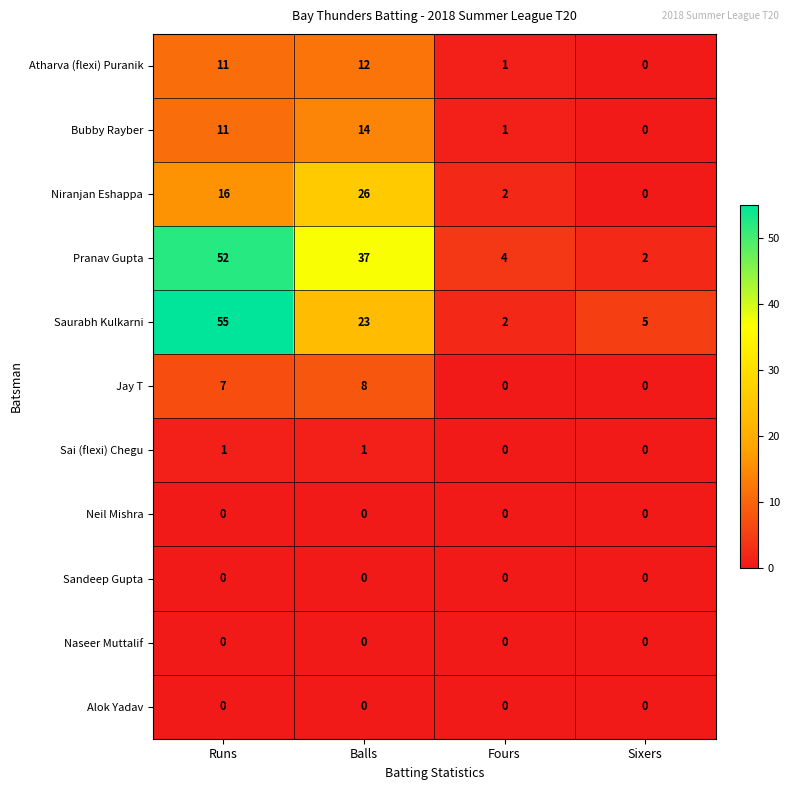

What is the difference between the maximum and minimum values in the Bubby Rayber series?

14